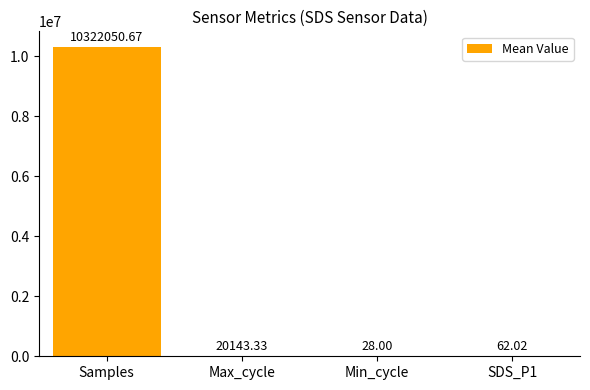

What is the sum of all values?

10342284.0